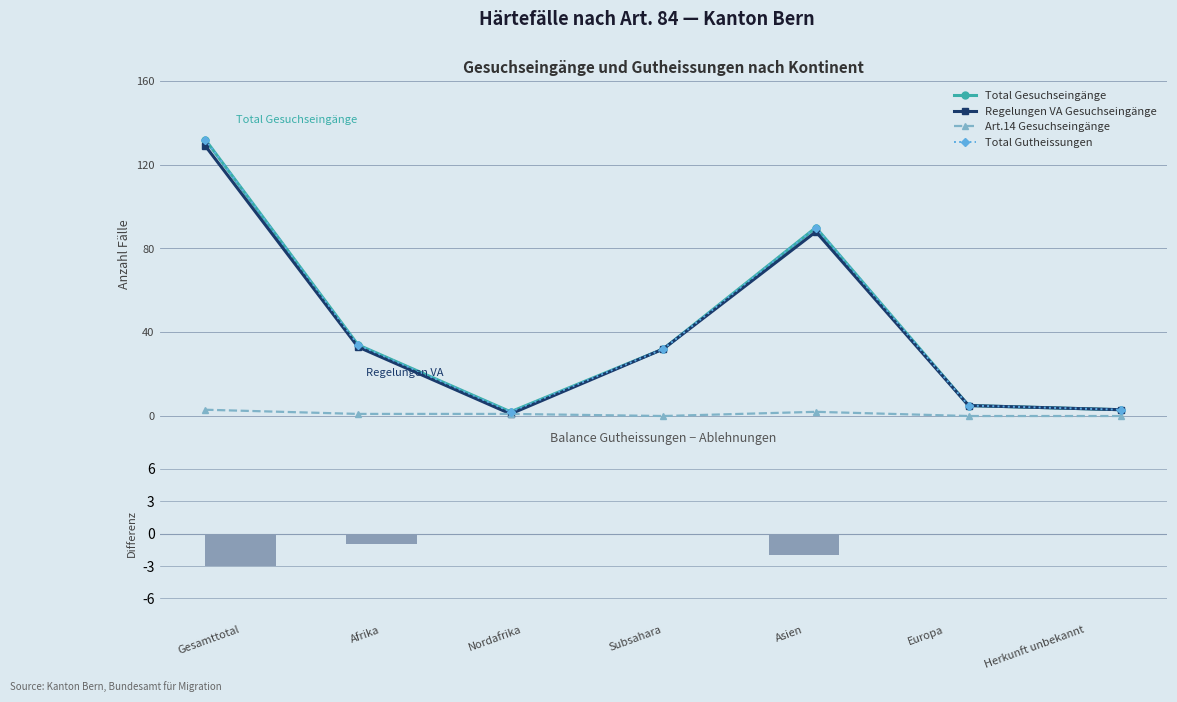

Is the value of Total Gesuchseingänge at Herkunft unbekannt greater than the value of Regelungen VA Gesuchseingänge at Herkunft unbekannt?

No